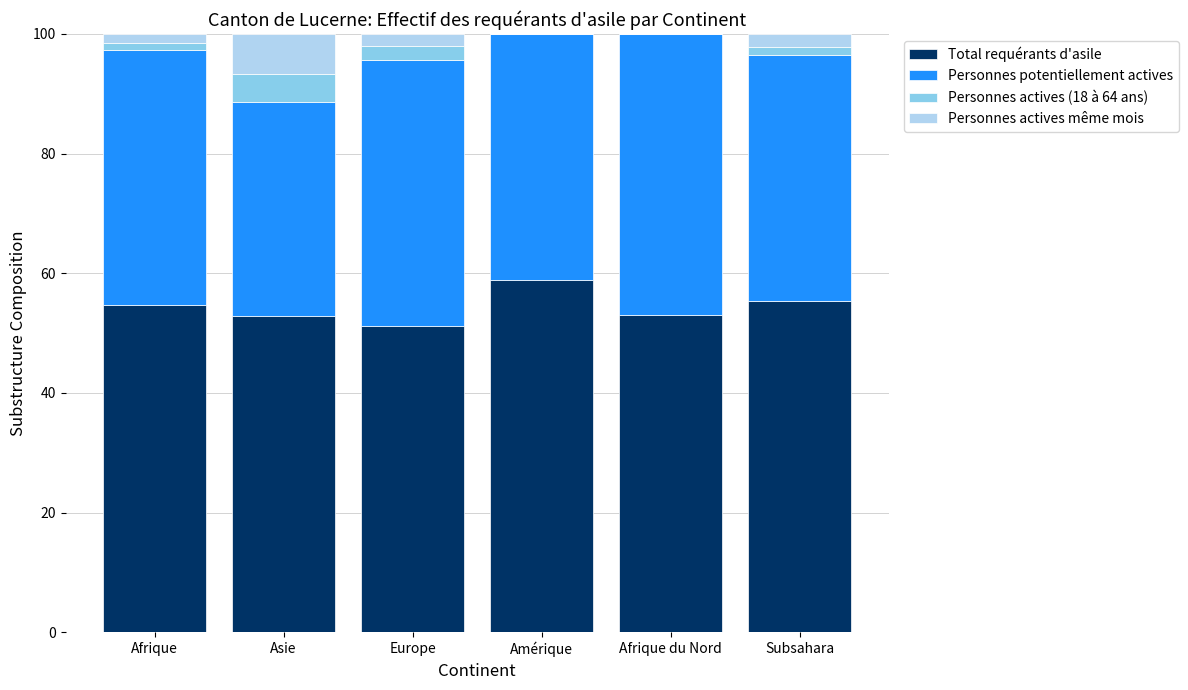

Reading left to right, what are the values for Total requérants d'asile?

Afrique=54.7	Asie=52.9	Europe=51.1	Amérique=58.8	Afrique du Nord=52.9	Subsahara=55.3